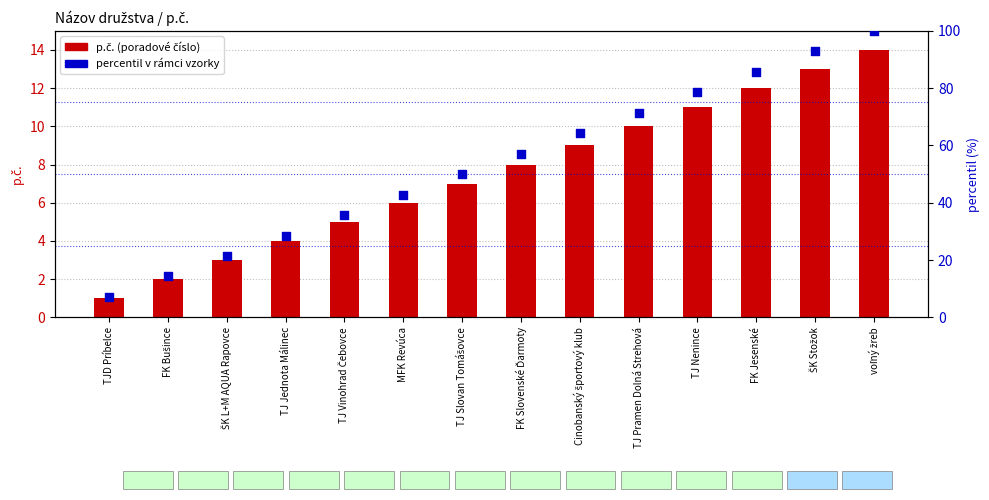

Which series has the largest total across all categories?

percentil v rámci vzorky